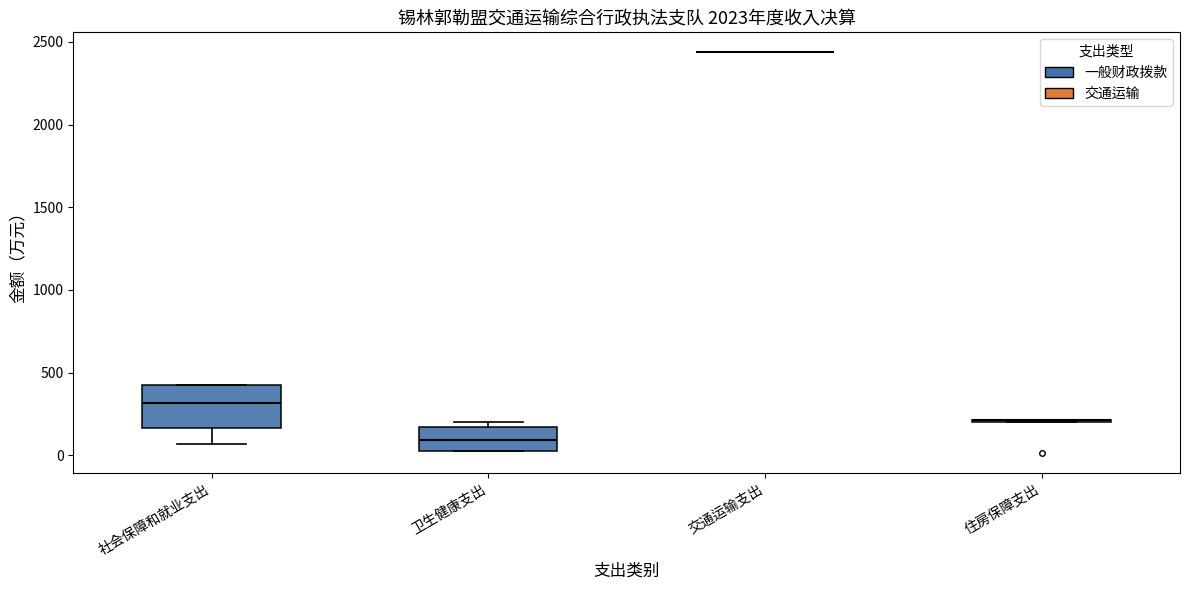

Reading left to right, transcribe this box plot: for each box, give where its median line is, the range the box spans, and where its two whiskers end, as read against the y-axis. The values are not printed on the chart, so give them approximately, as read against the axis.

社会保障和就业支出: median 300, box 150 to 400, whiskers 50 to 400
卫生健康支出: median 100, box 0 to 150, whiskers 0 to 200
交通运输支出: box collapsed to a line at 2450, whiskers 2450 to 2450
住房保障支出: box collapsed to a line at 200, whiskers 200 to 200